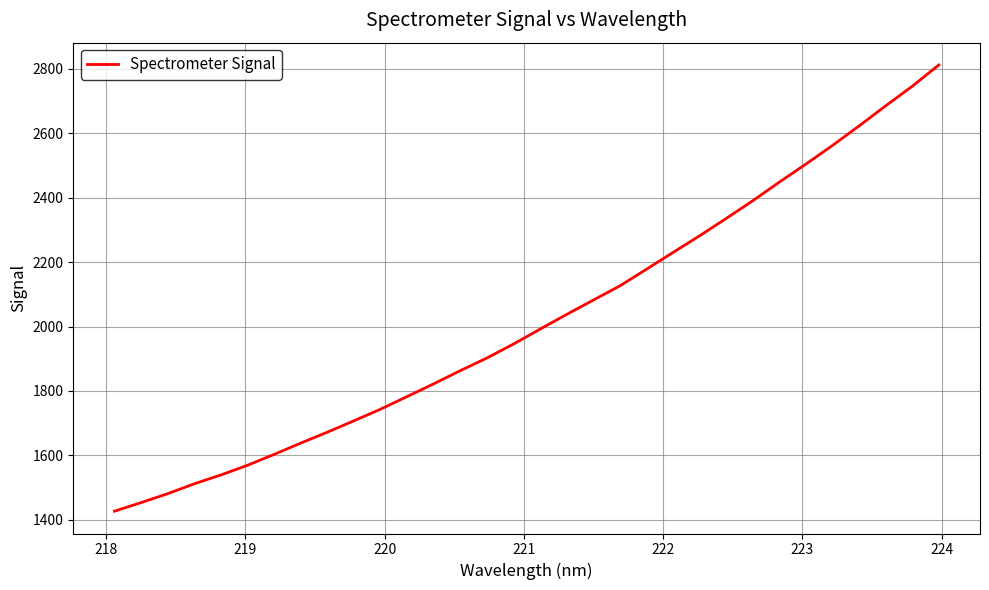

What is the average value?

2021.9